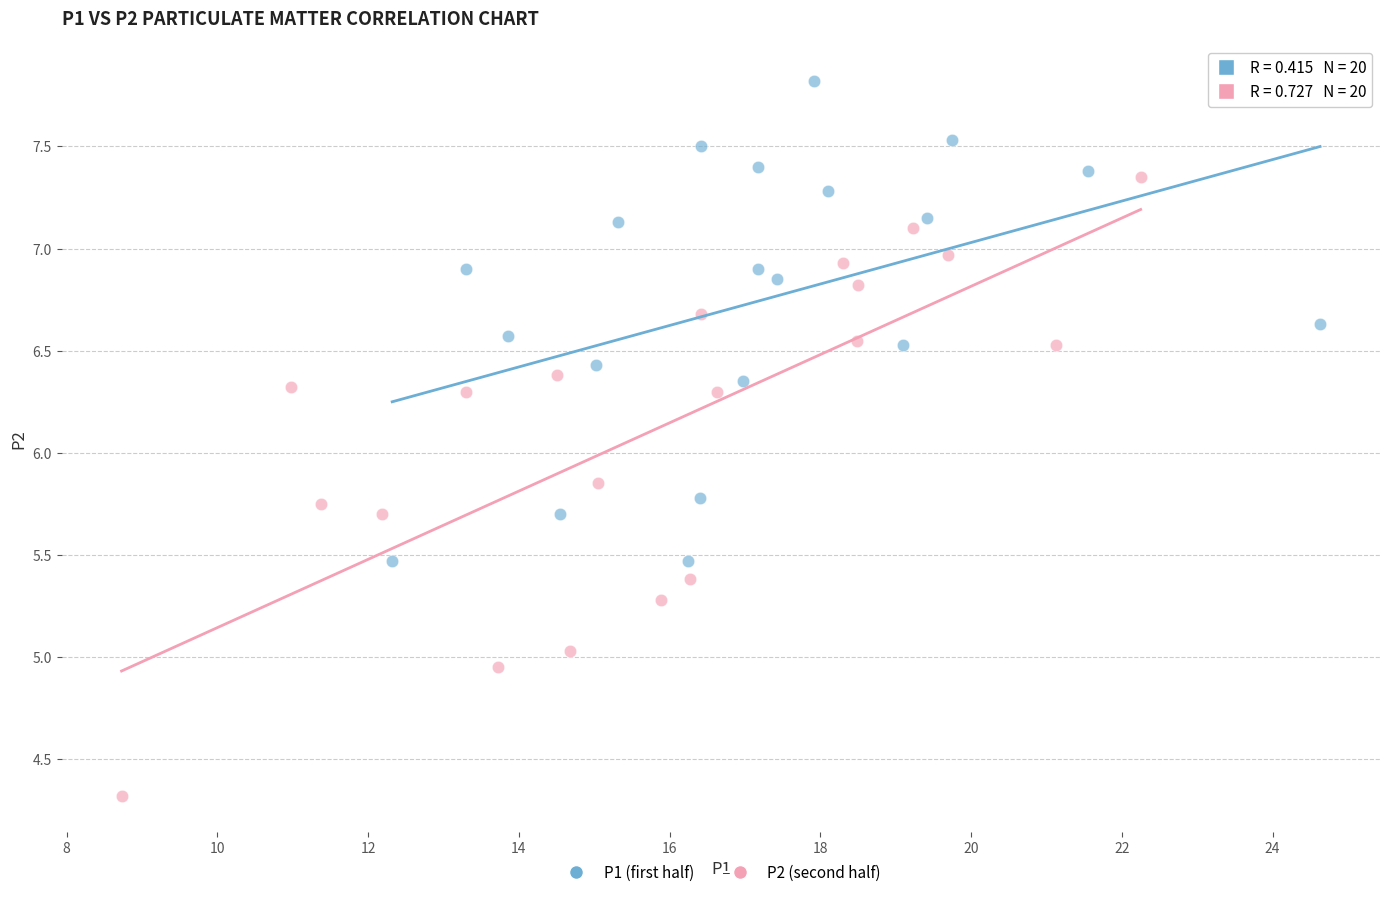

Which series has the largest Y range (max minus min)?

P2 (second half)